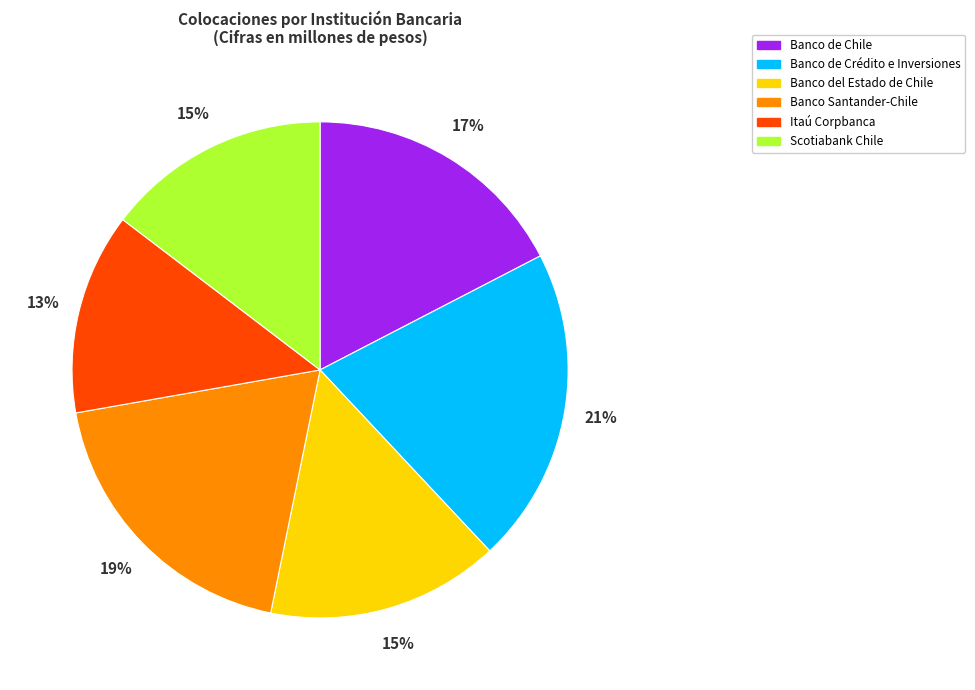

Which category has the smallest portion of the pie?

Itaú Corpbanca